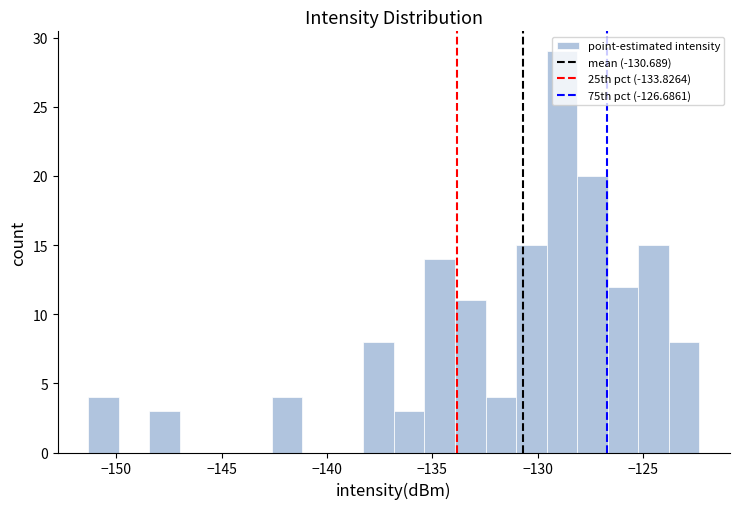

Read against the x-axis, roughly where is the centre of the tallest bar?

-129.0